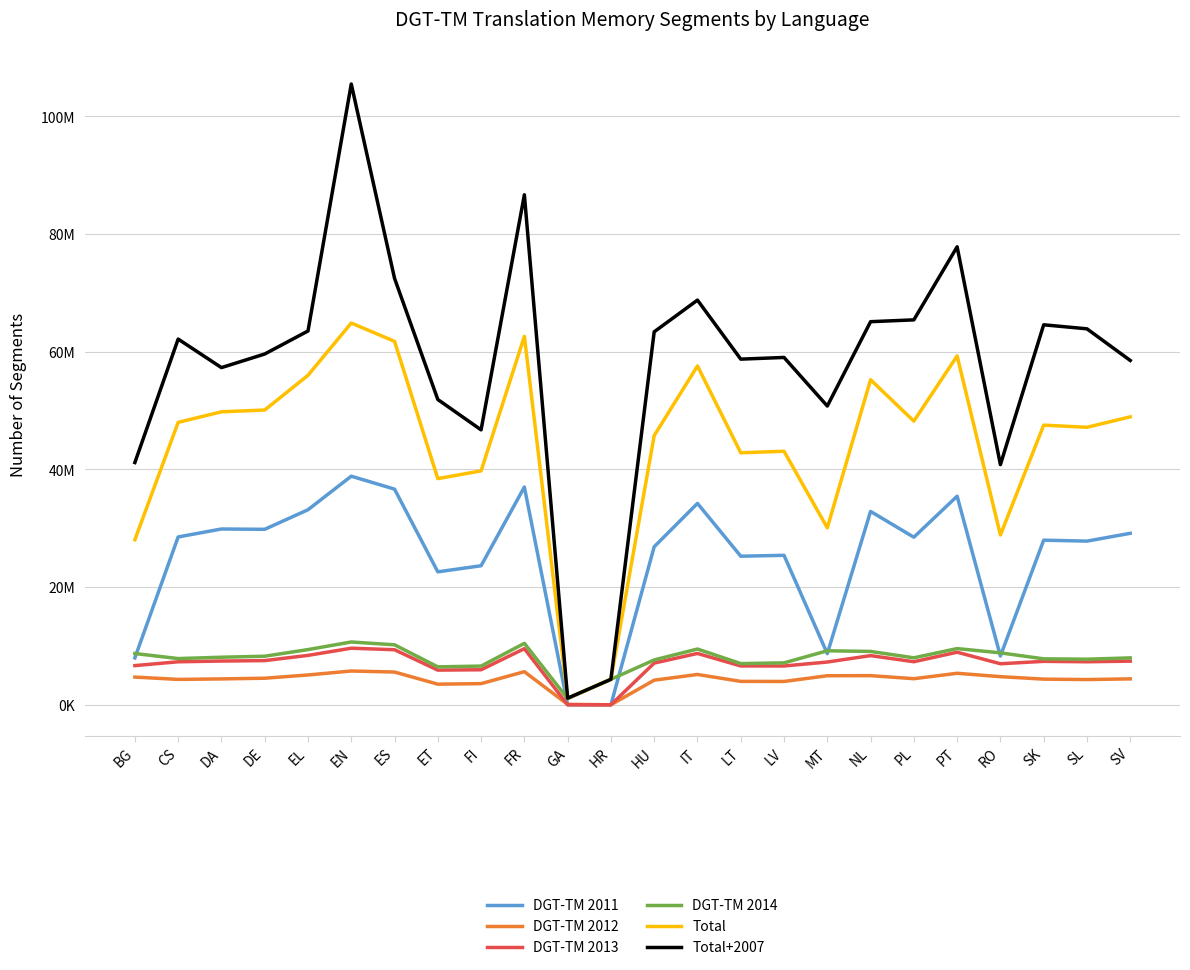

Which series has the largest total across all categories?

Total+2007